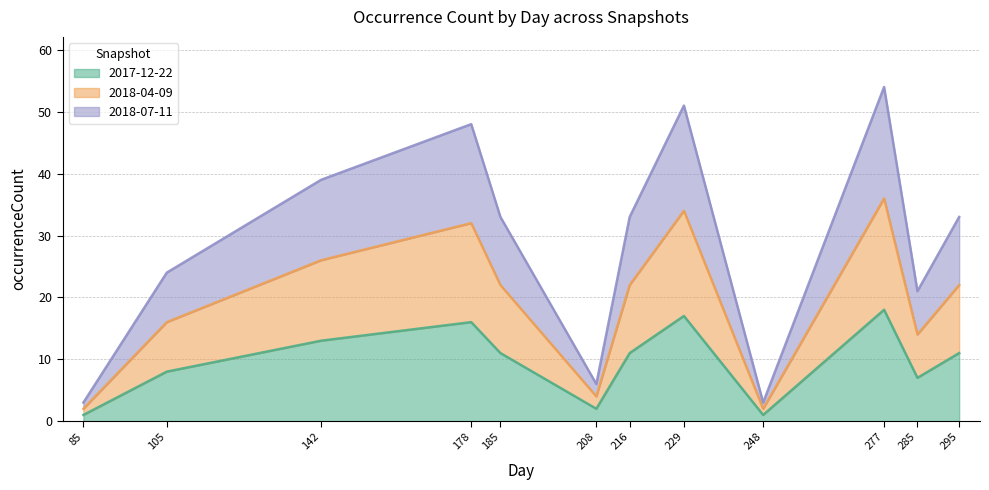

True or false: 2018-07-11 and 2017-12-22 cross at least once.

False